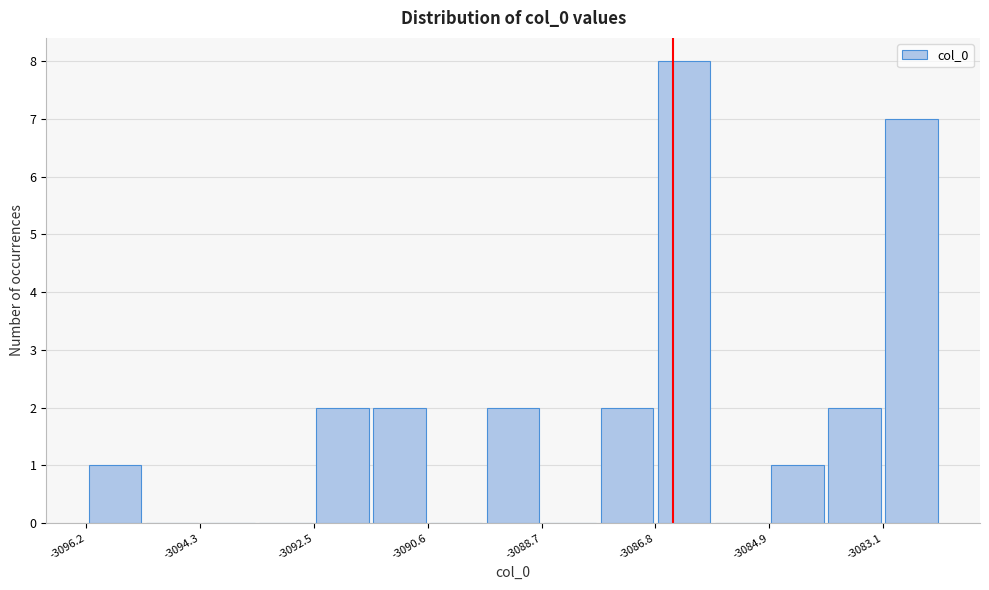

How tall is the bar that spans -3092.4 to -3091.6 on the x-axis? Neither the bar edges nor the heights are printed on the chart, so give them approximately, as read against the axes.

2